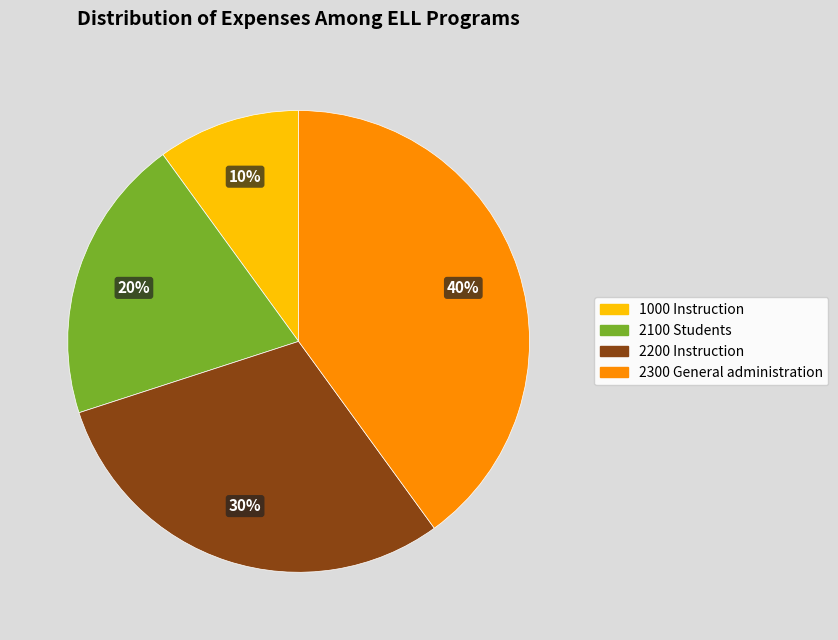

To the nearest percent, what percentage of the pie is 2100 Students?

20%